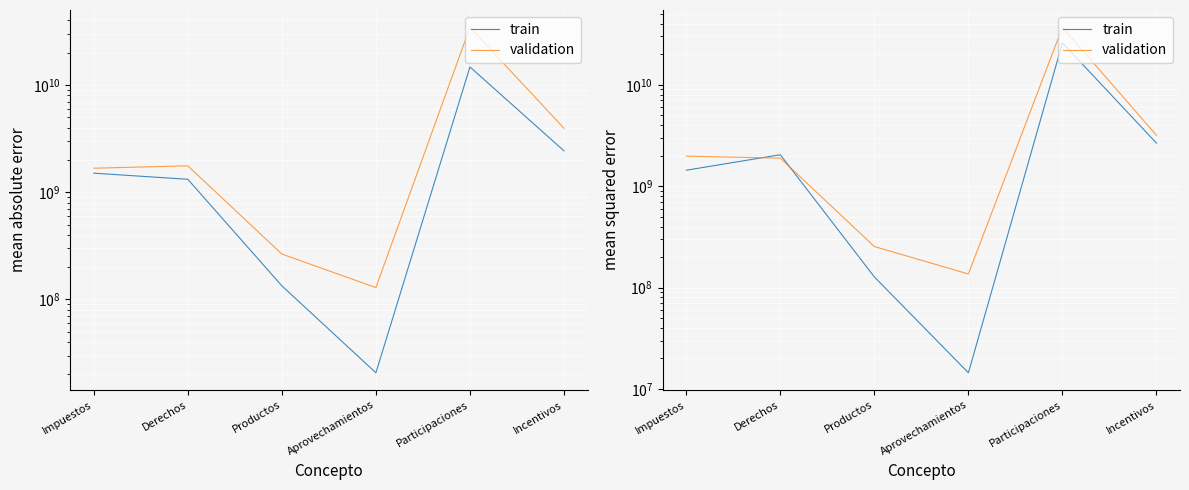

Read the validation value at Productos.

254034203.0